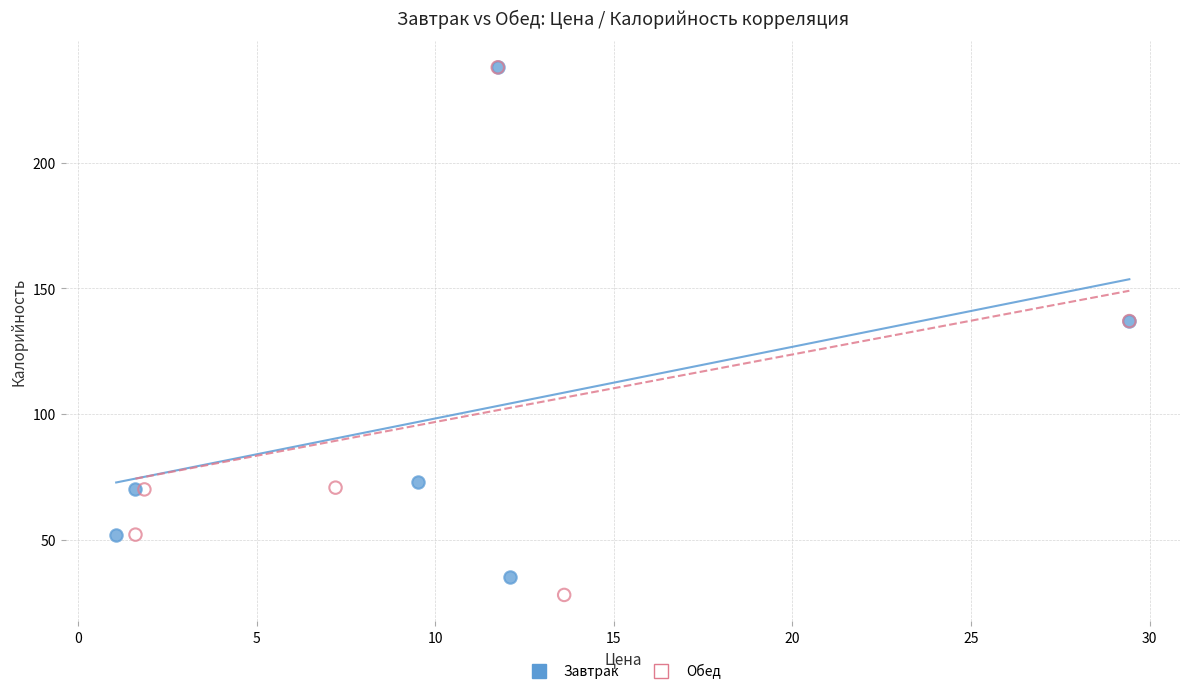

Which series has the widest spread of Y values?

Обед